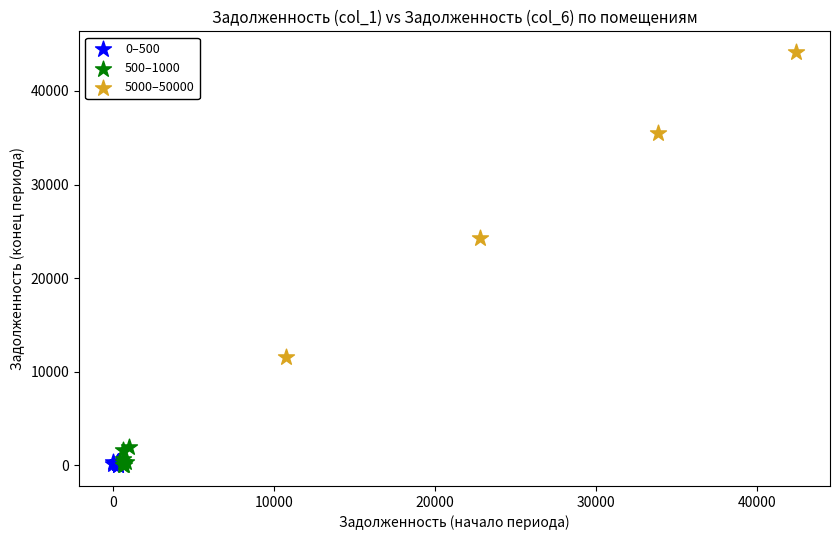

Which series has the widest spread of Y values?

5000–50000